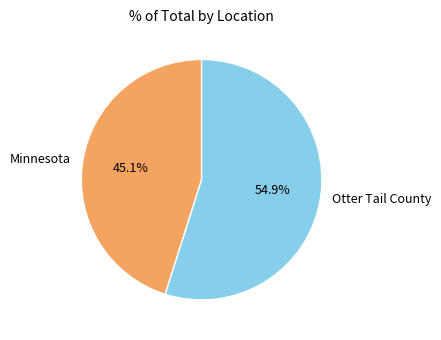

What percentage is the Otter Tail County slice, to the nearest percent?

55%